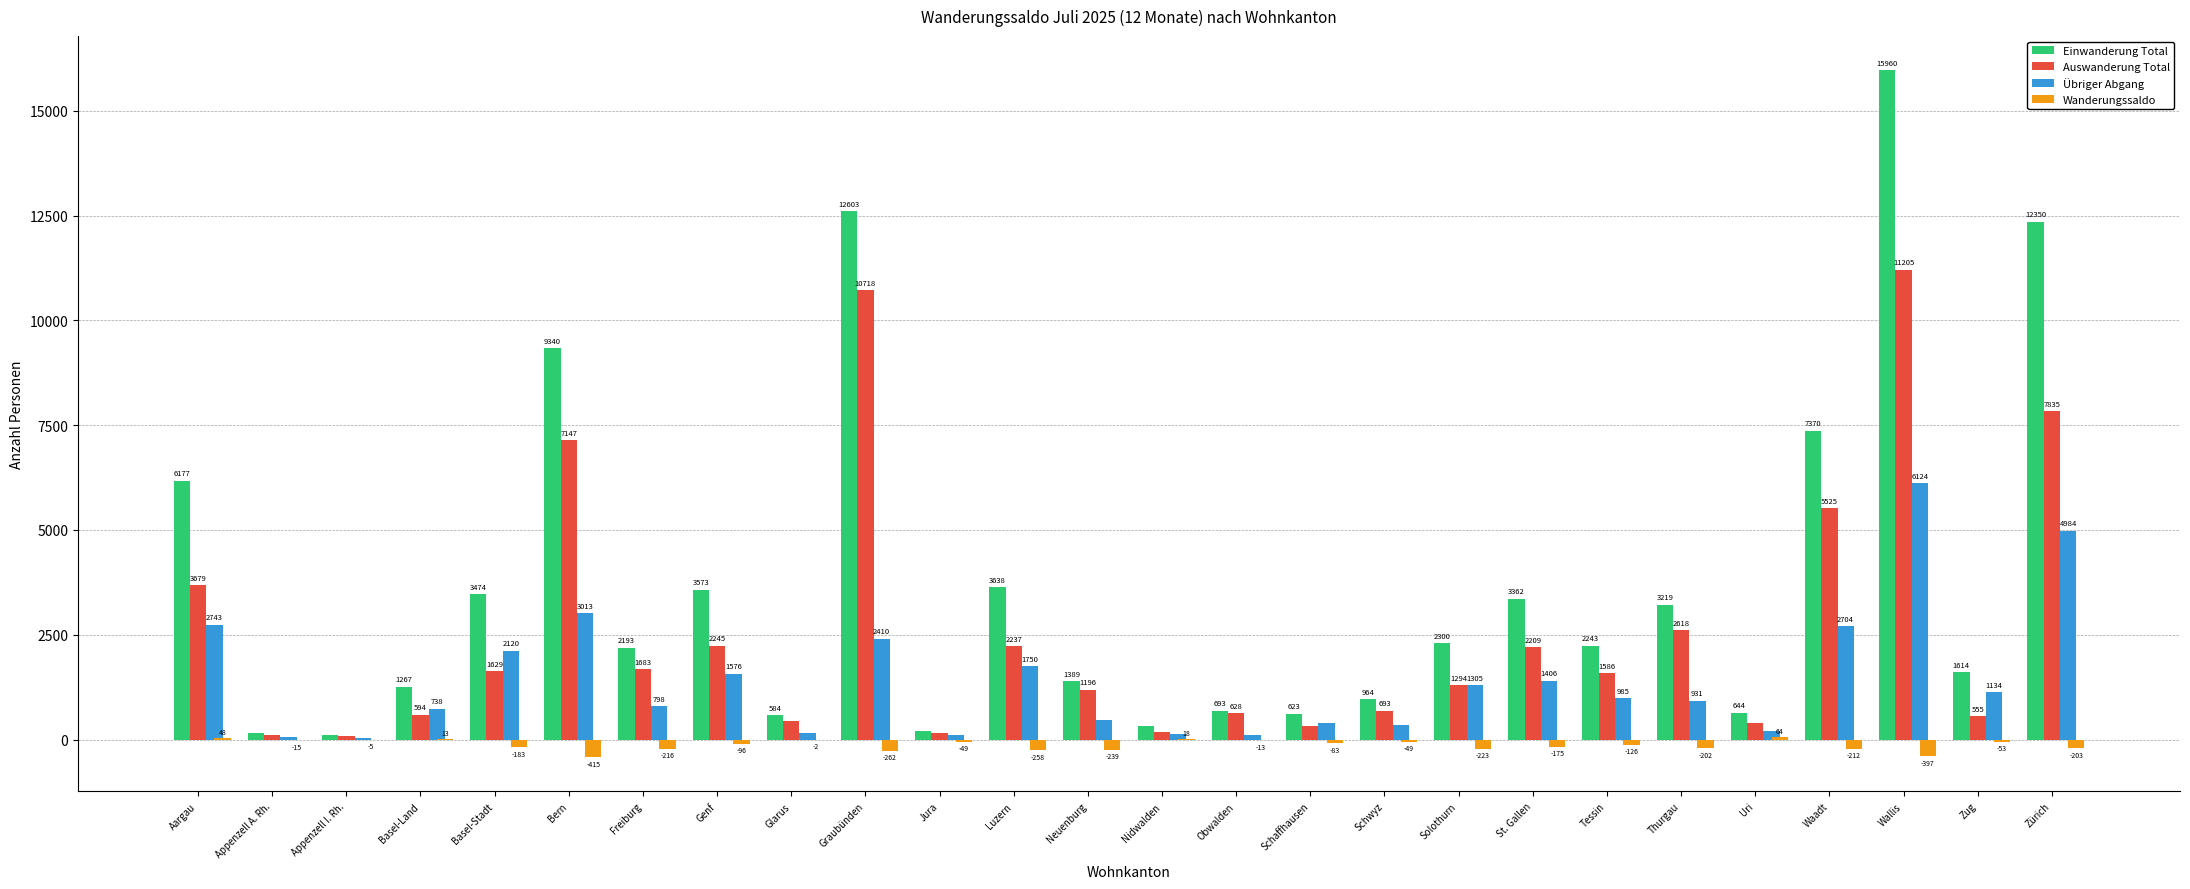

True or false: Auswanderung Total has a value of 1582 at Thurgau.

False